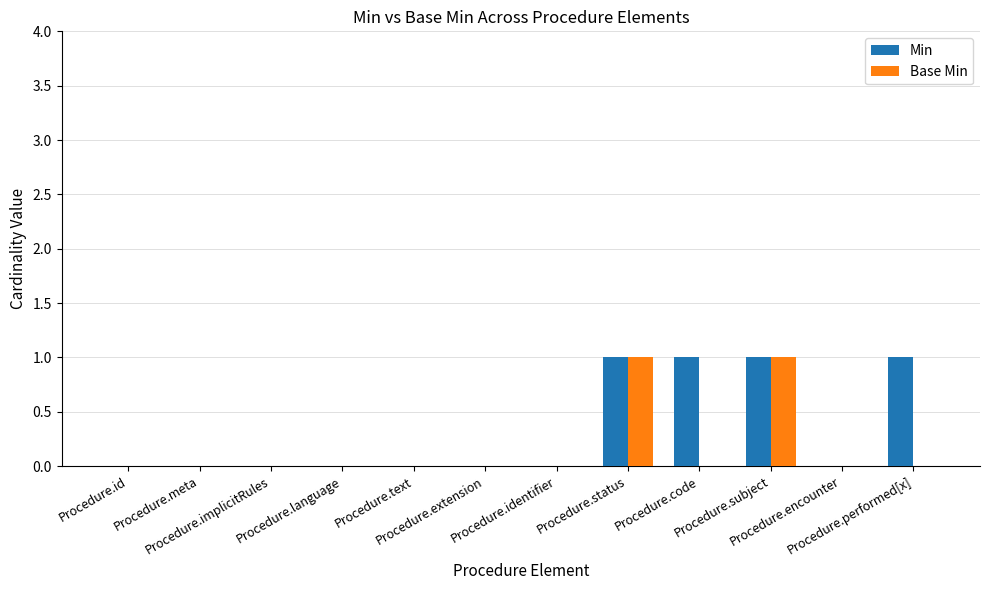

What is the sum of all Min values?

4